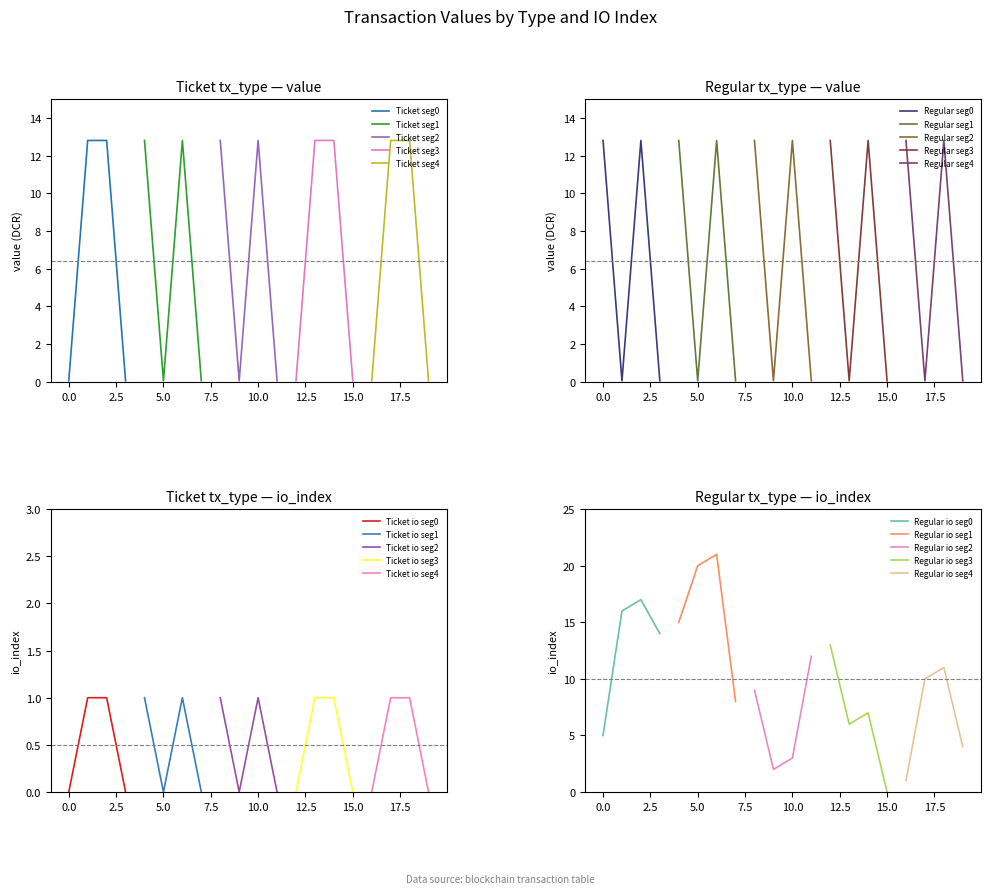

True or false: Ticket seg0 has more than 2 points higher than both neighbors.

False